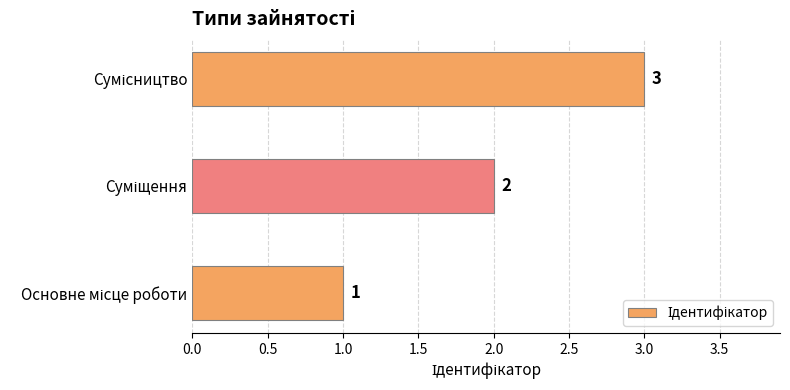

Count the values in the range 1 to 3.

3